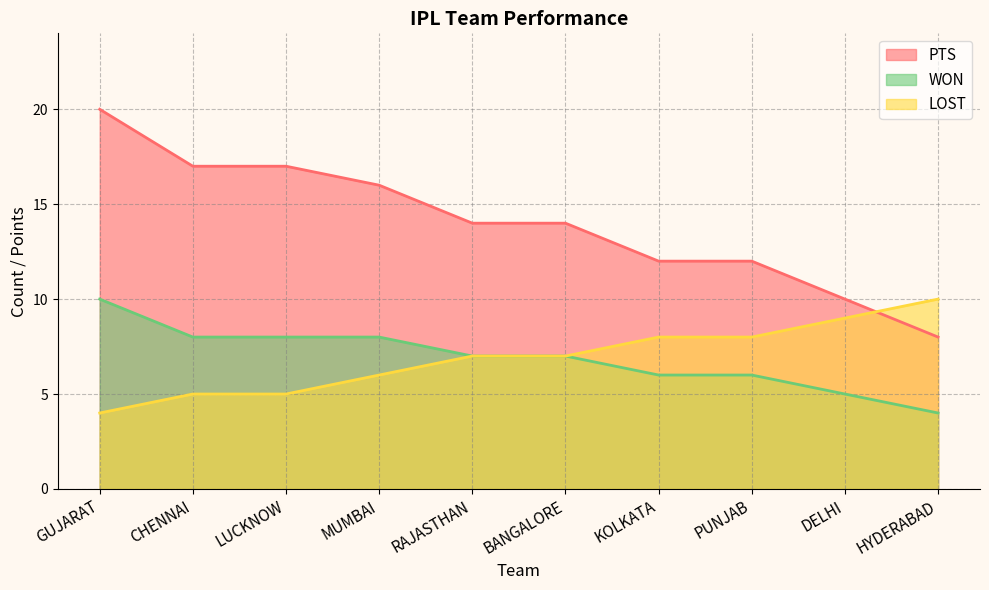

Reading right to left, transcribe all the data shown in this chart.

WON: 4	5	6	6	7	7	8	8	8	10
LOST: 10	9	8	8	7	7	6	5	5	4
PTS: 8	10	12	12	14	14	16	17	17	20